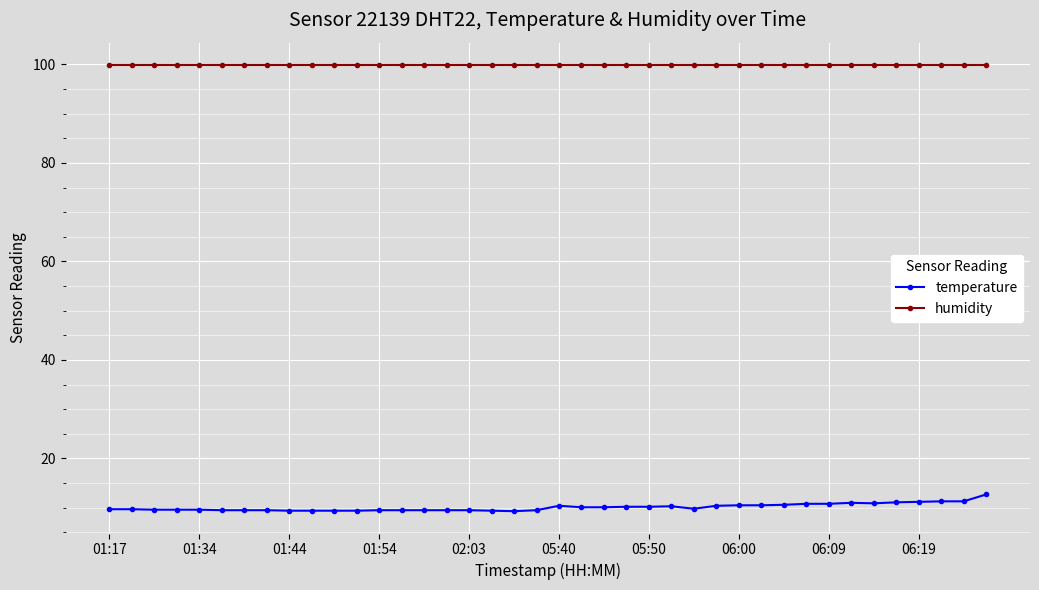

True or false: temperature has more than 0 interior local peaks.

True